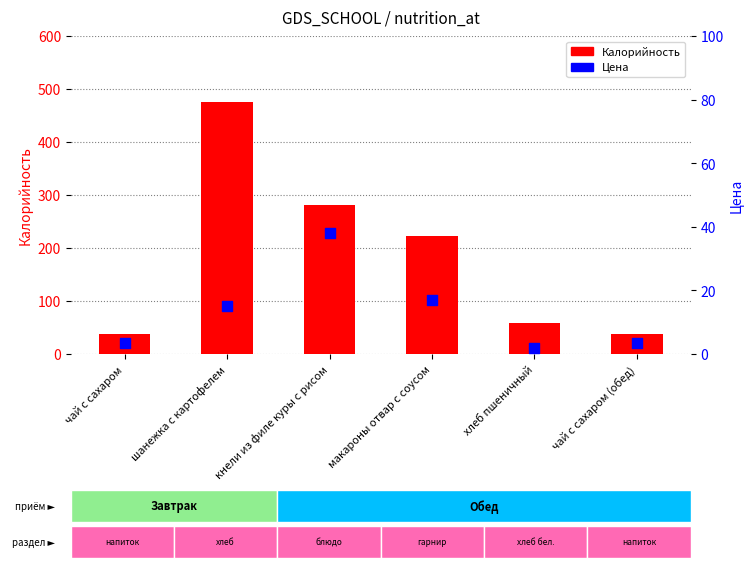

Which series contains the highest Y value?

Калорийность